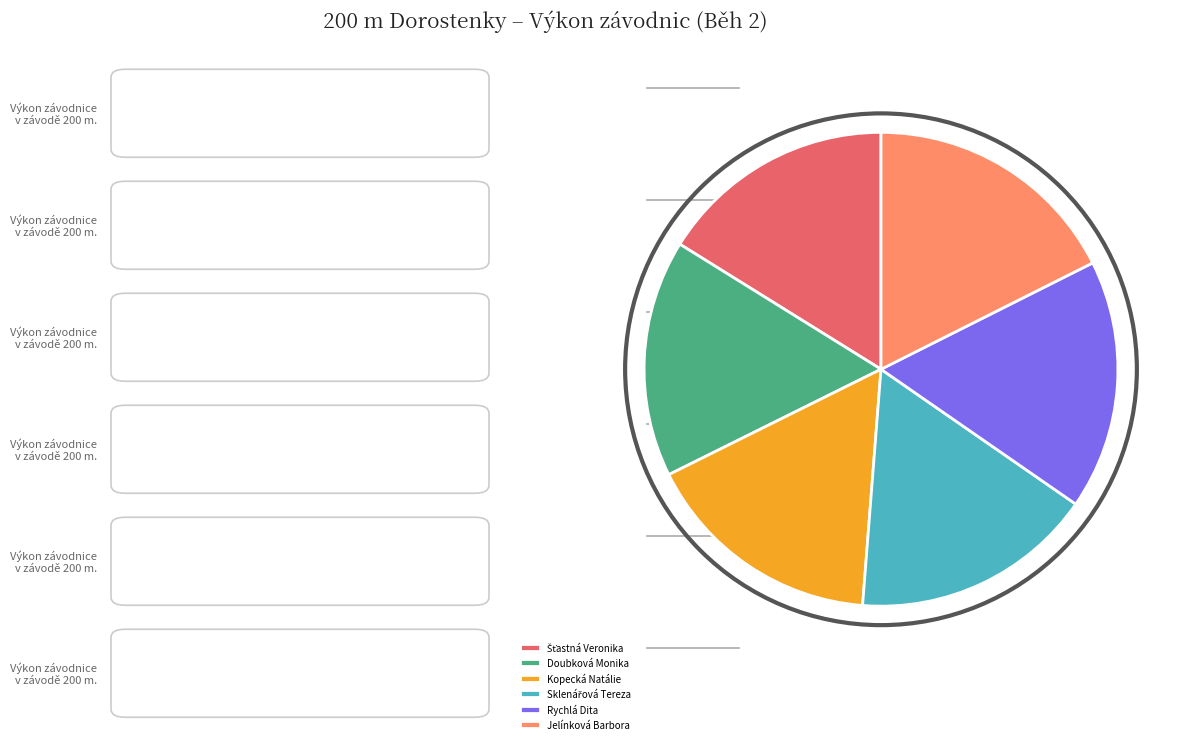

True or false: Rychlá Dita accounts for 24% of the total.

False